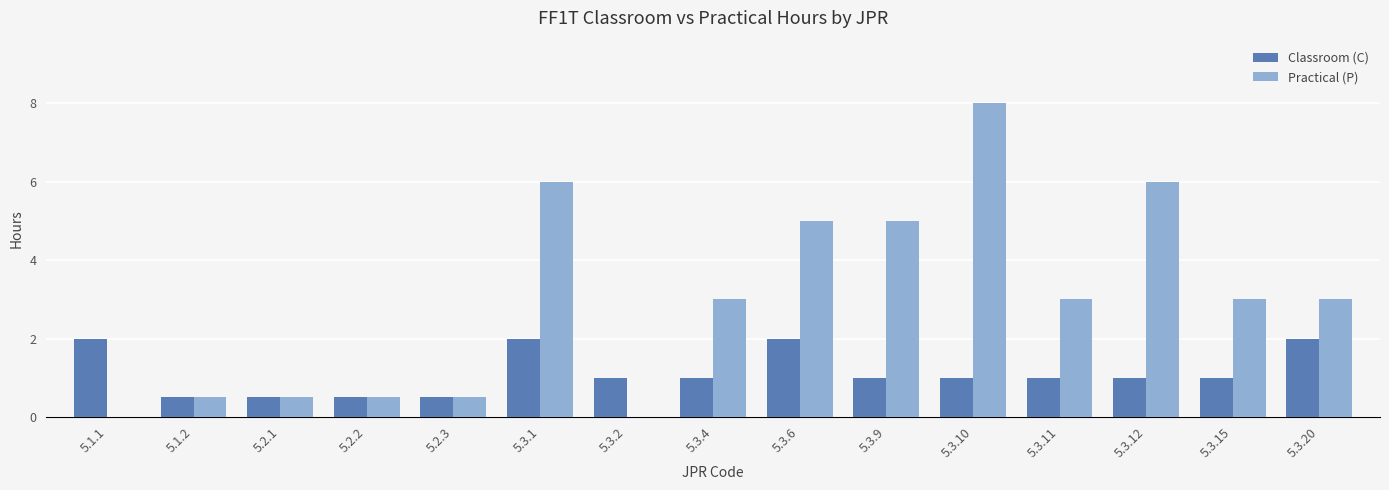

Reading left to right, transcribe all the data shown in this chart.

Classroom (C): 2.0	0.5	0.5	0.5	0.5	2.0	1.0	1.0	2.0	1.0	1.0	1.0	1.0	1.0	2.0
Practical (P): 0.0	0.5	0.5	0.5	0.5	6.0	0.0	3.0	5.0	5.0	8.0	3.0	6.0	3.0	3.0